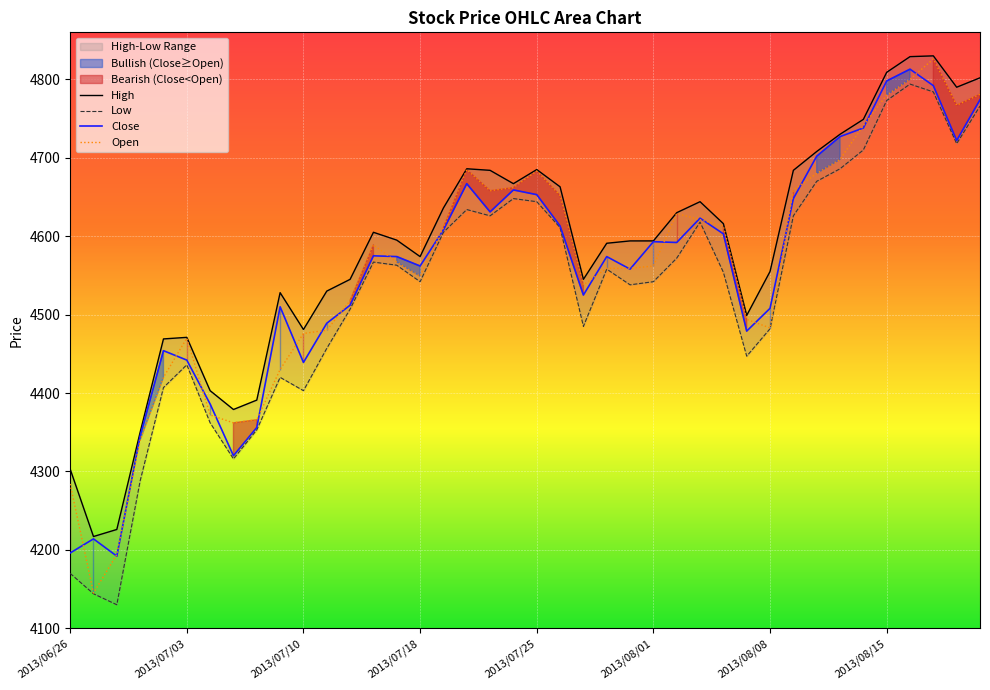

What is the value of the Close point at the 17th from the left?

4608